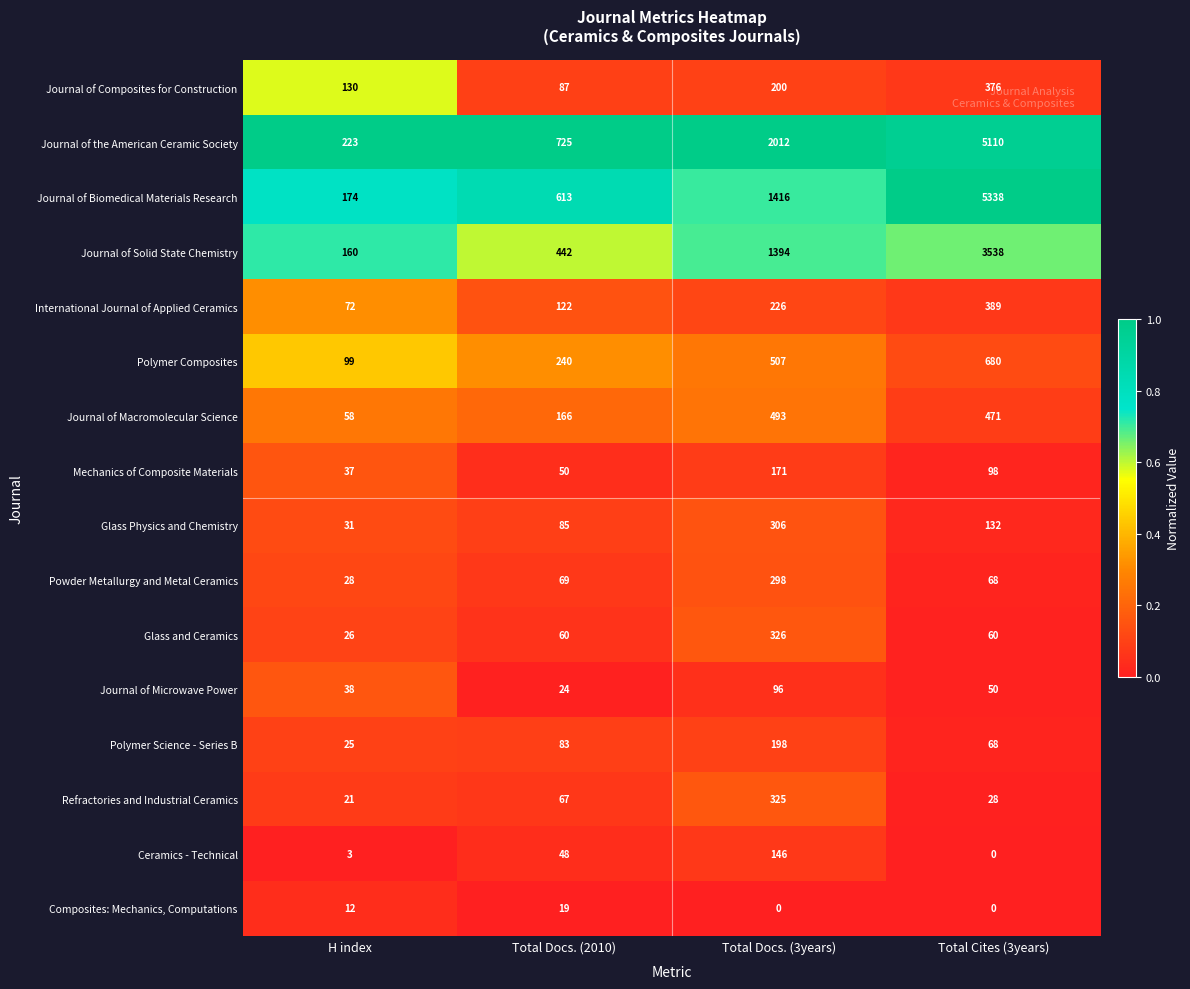

What is the average value of the Mechanics of Composite Materials series?

89